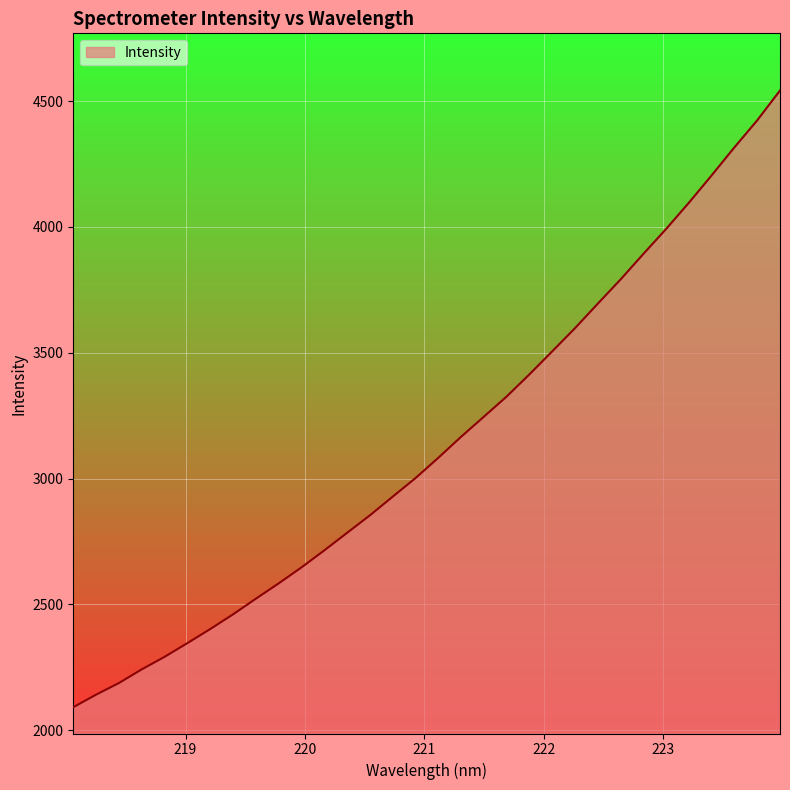

What is the smallest value displayed?

2091.4